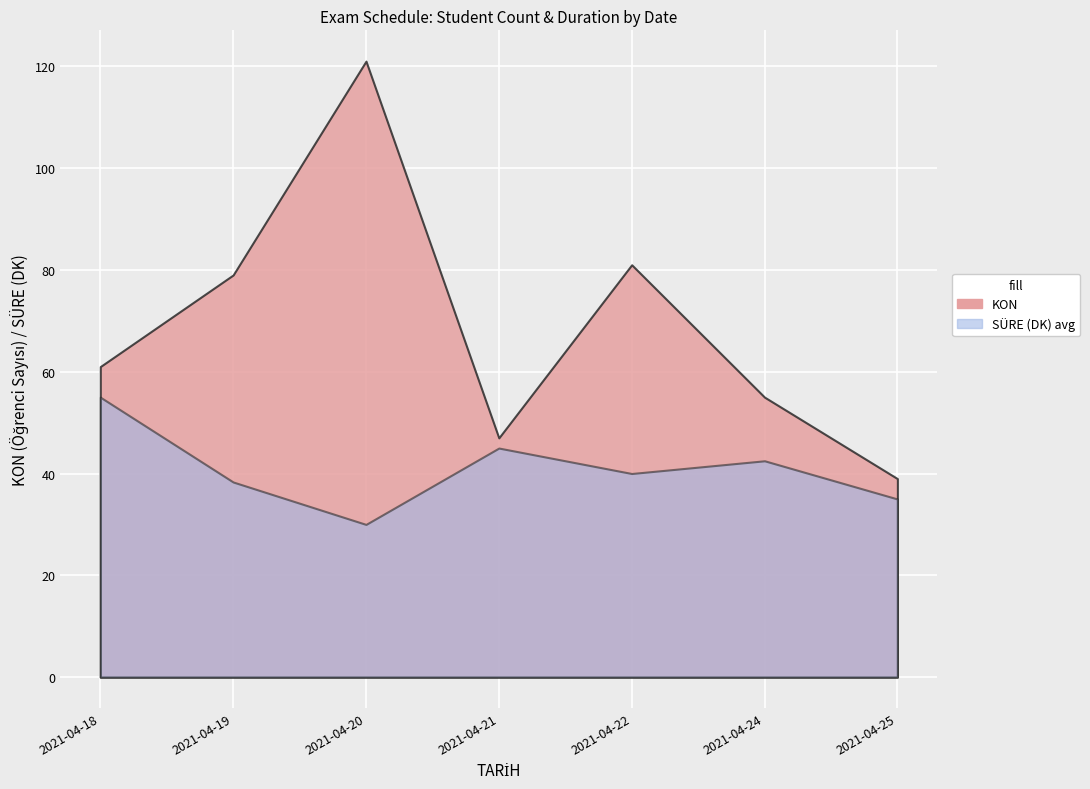

List the series in order of their peak value, lowest first.

SURE_DK, KON